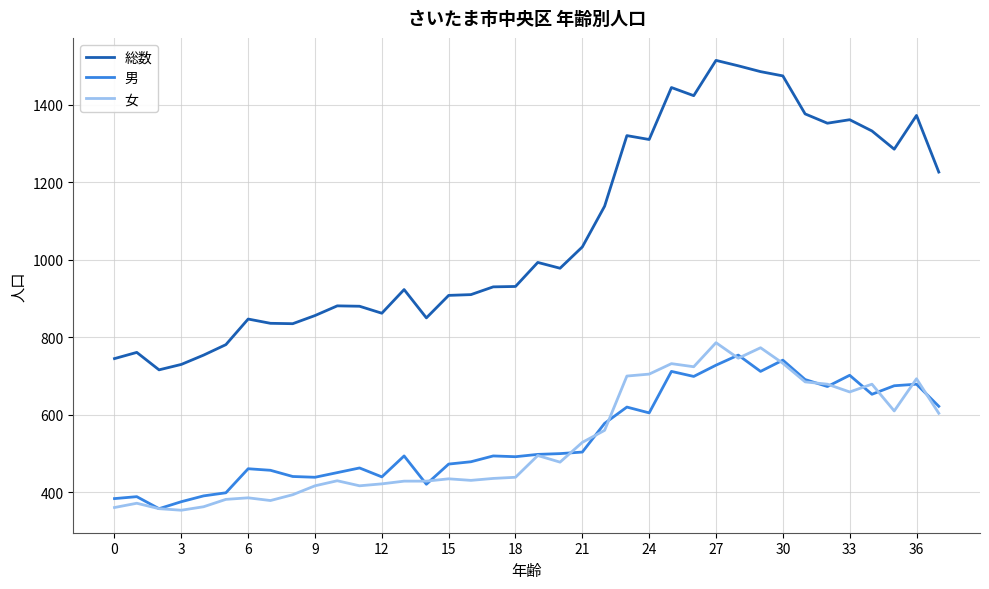

Which series has the largest total across all categories?

総数